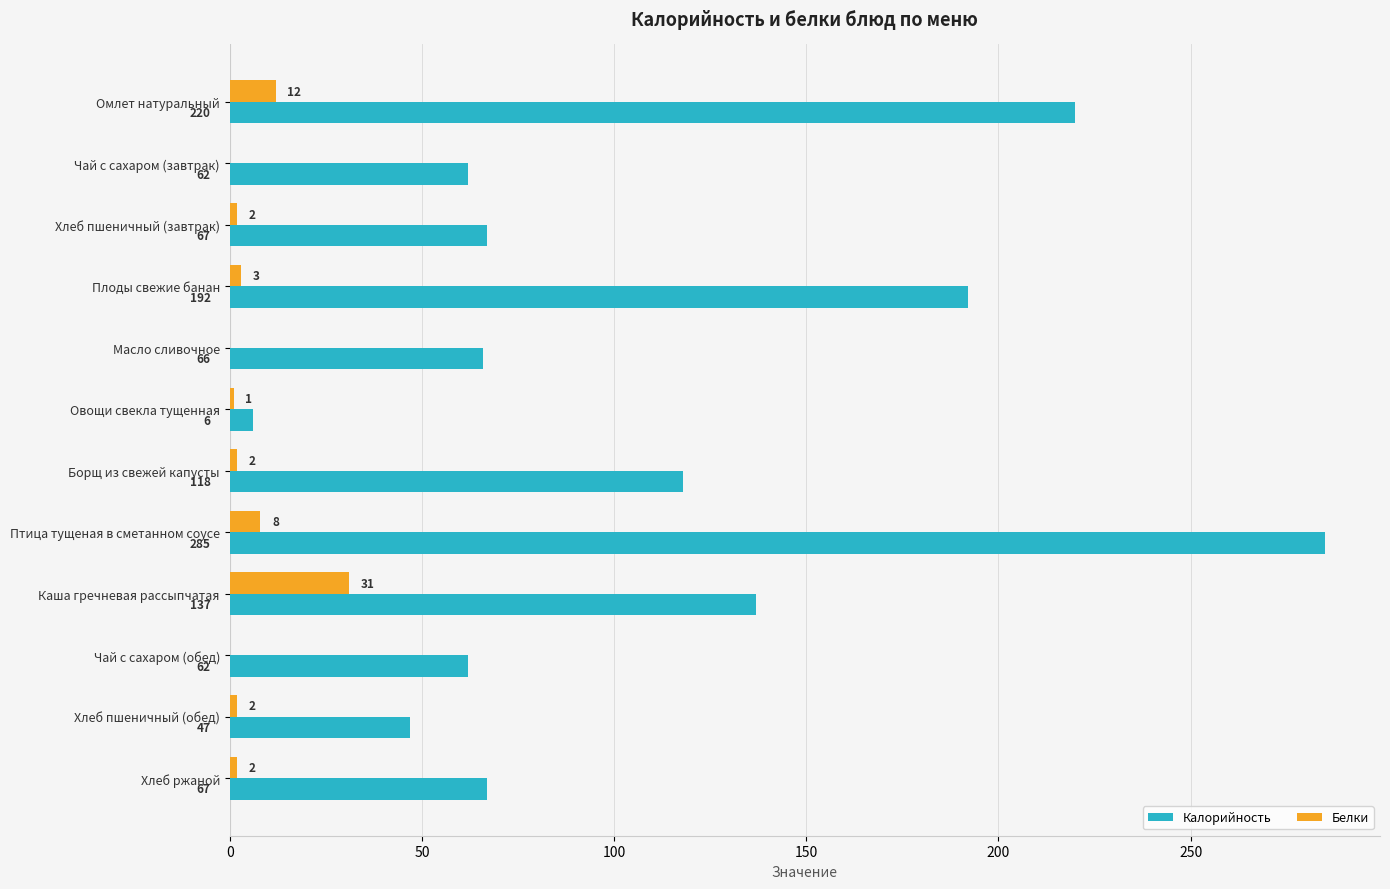

At which category does the chart reach its peak across all series?

Птица тущеная в сметанном соусе